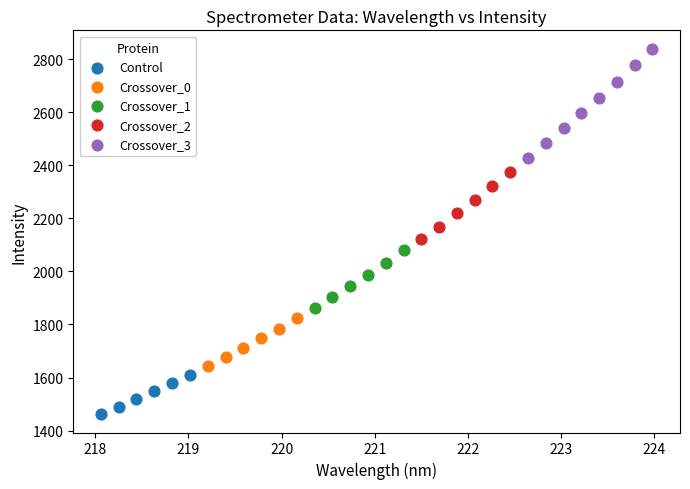

Which series reaches the maximum Y coordinate?

Crossover_3